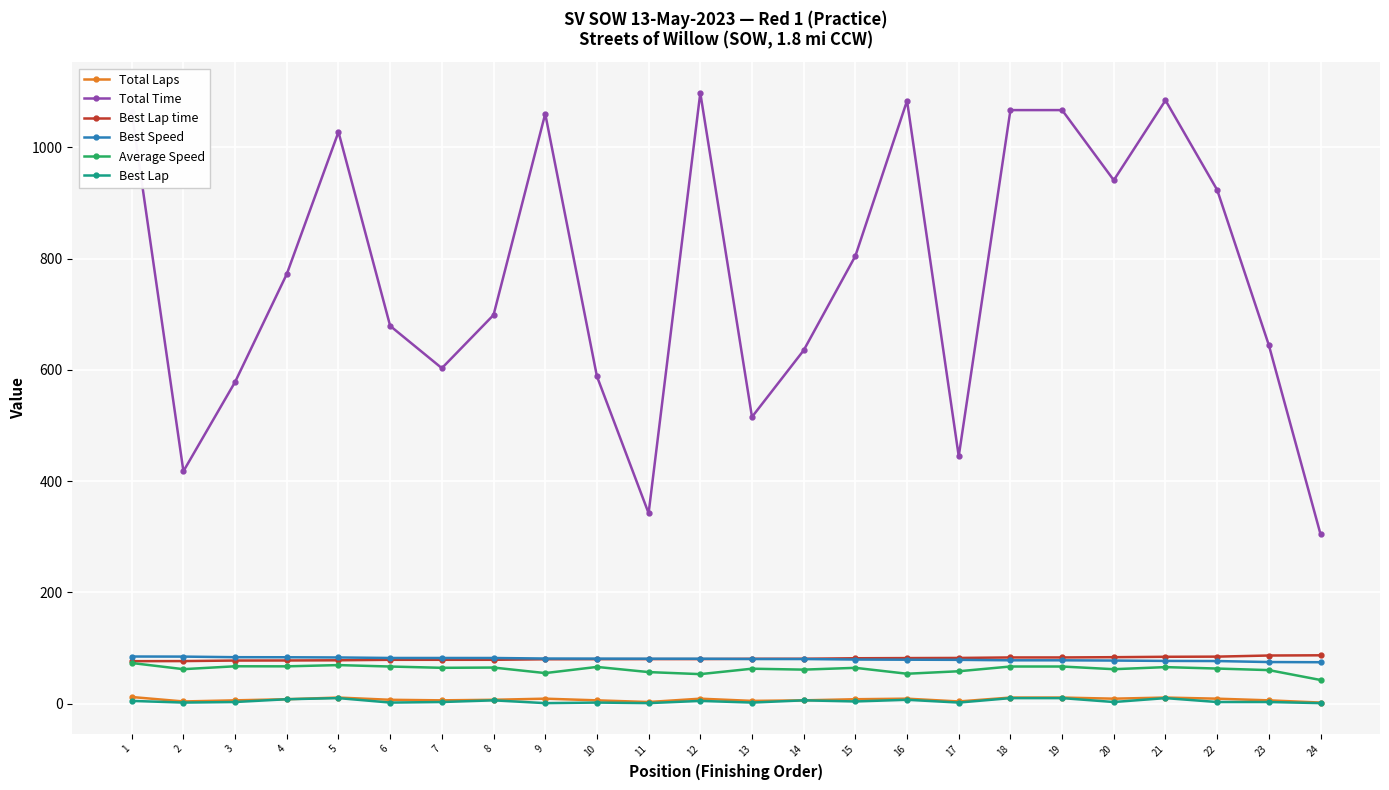

Does the chart have visible grid lines?

Yes